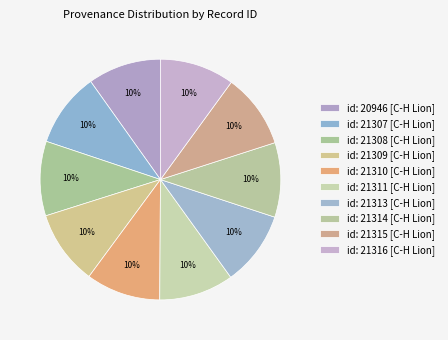

How many segments does this pie chart have?

10